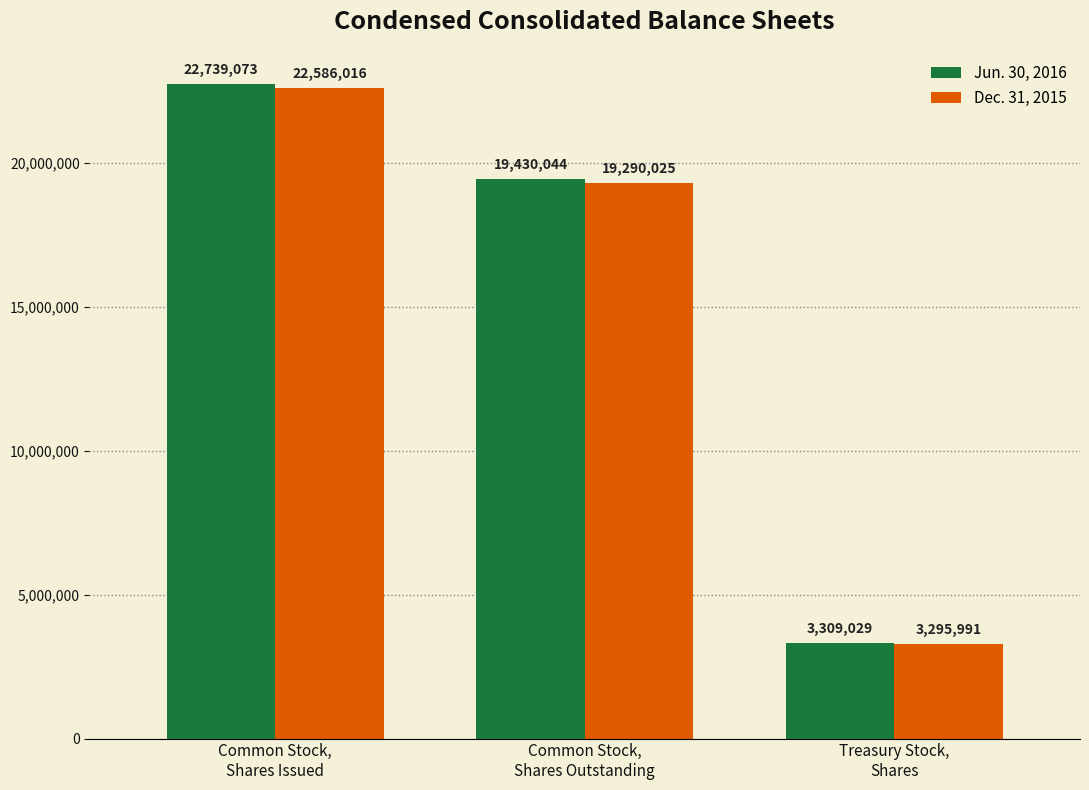

What is the label of the 1st bar from the right?

Treasury Stock,
Shares